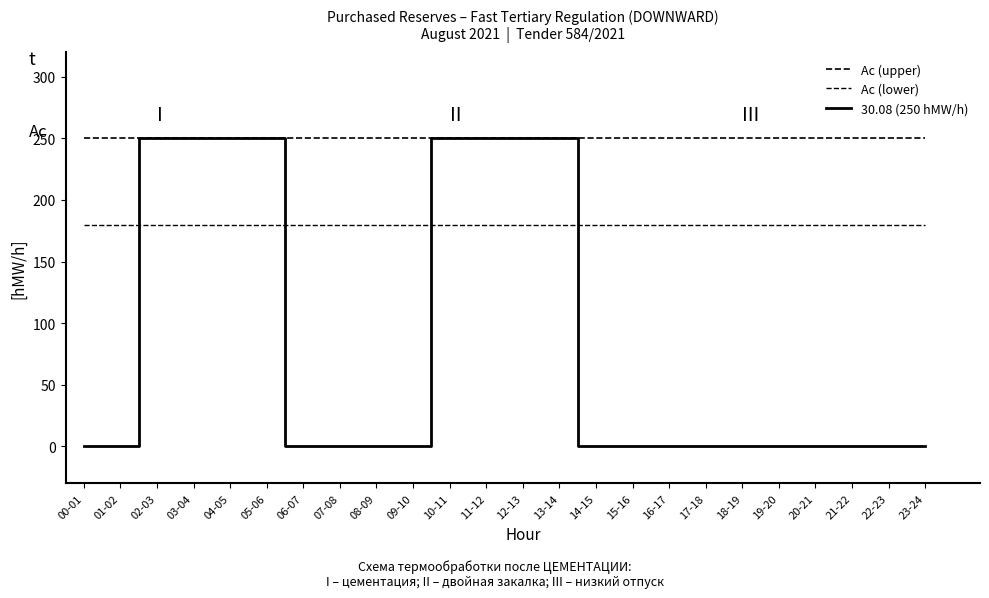

How many lines are shown in the chart?

3